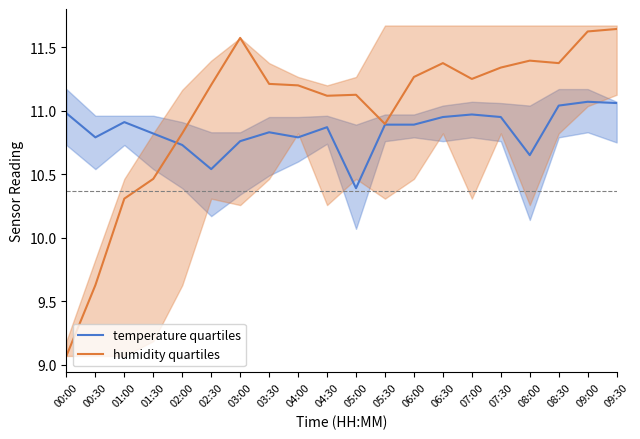

In temperature quartiles, how many points are lower than both neighbors (excluding endpoints)?

5